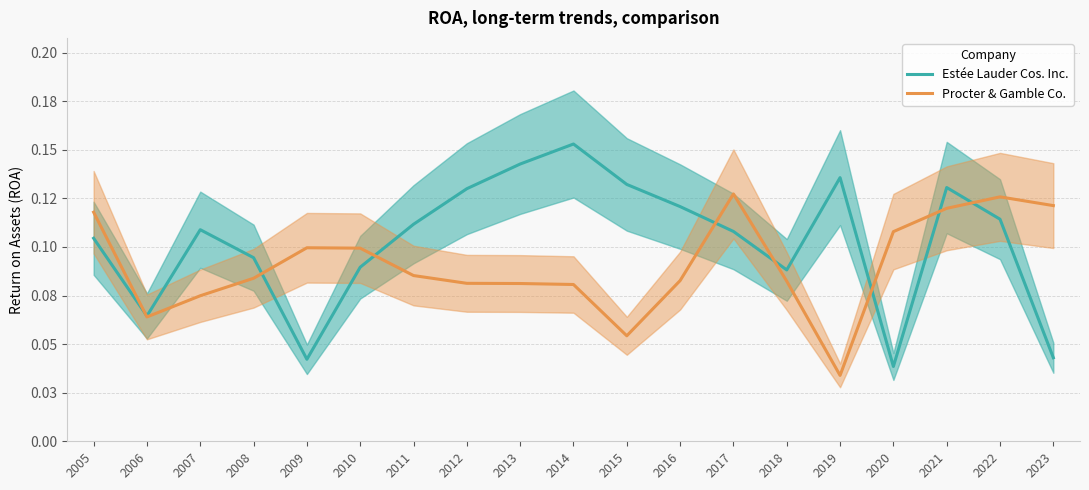

How many Procter & Gamble Co. values are between 0 and 1?

19